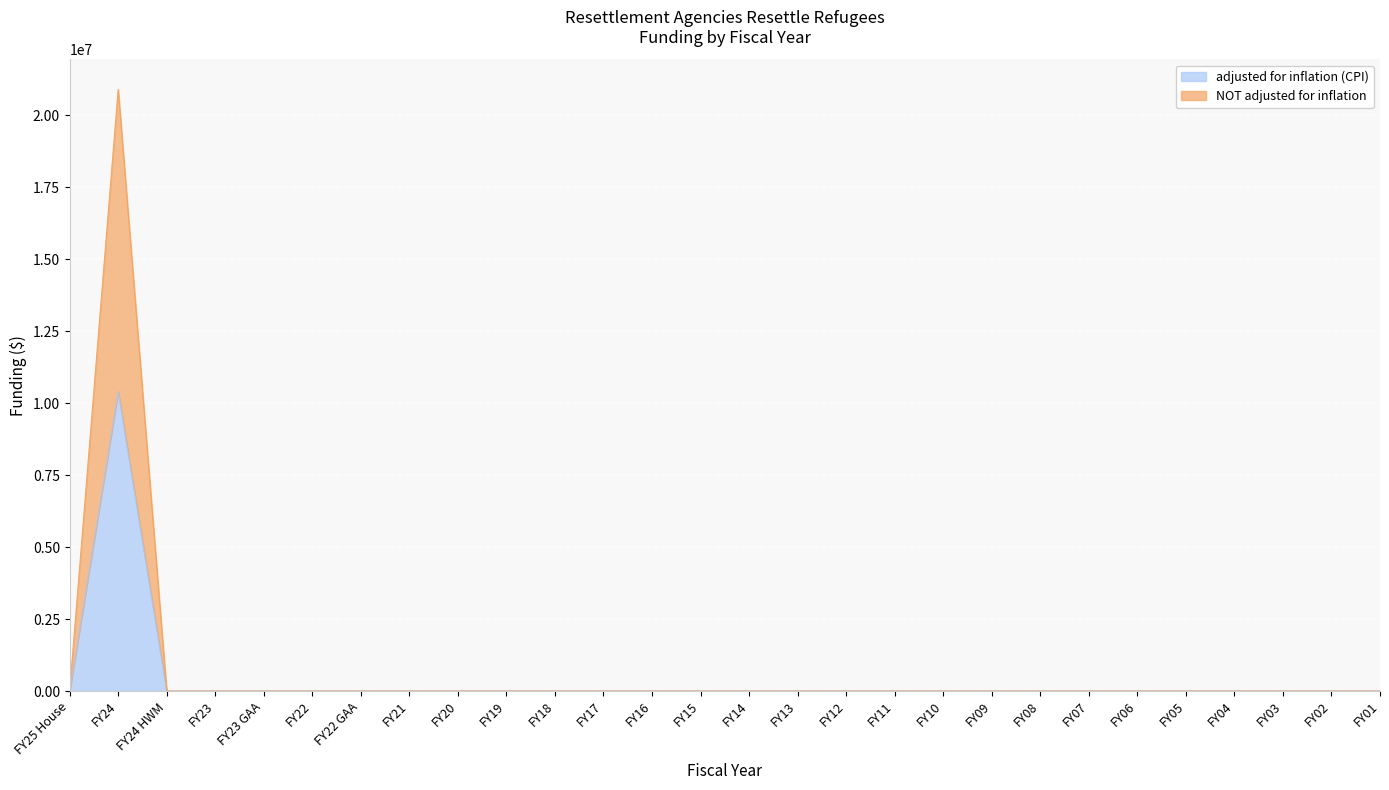

True or false: NOT adjusted for inflation and adjusted for inflation (CPI) cross at least once.

False